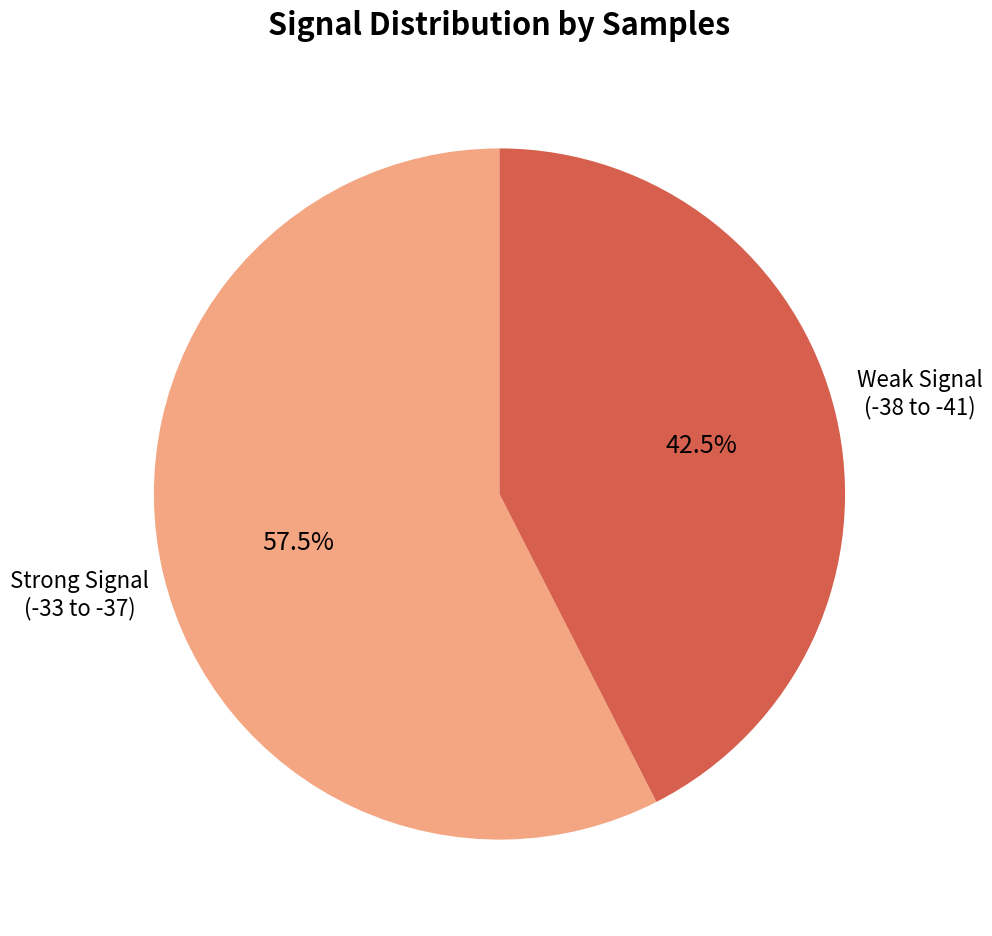

Rank the categories by value from lowest to highest.

Weak Signal (-38 to -41), Strong Signal (-33 to -37)